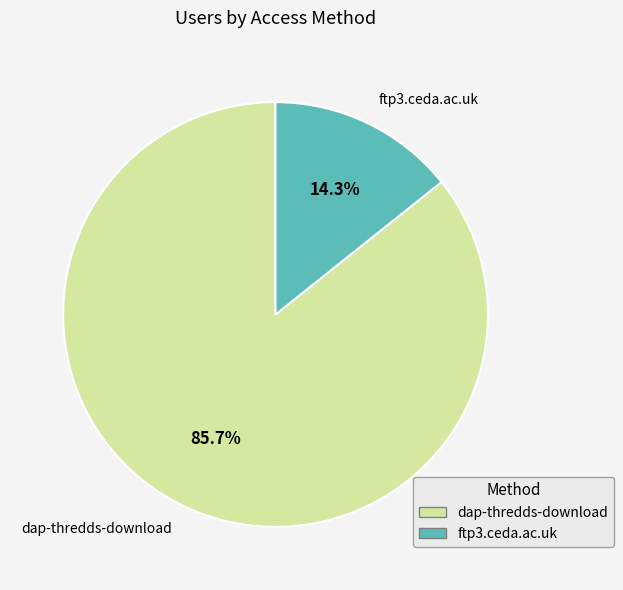

To the nearest percent, what is the combined percentage of ftp3.ceda.ac.uk and dap-thredds-download?

100%